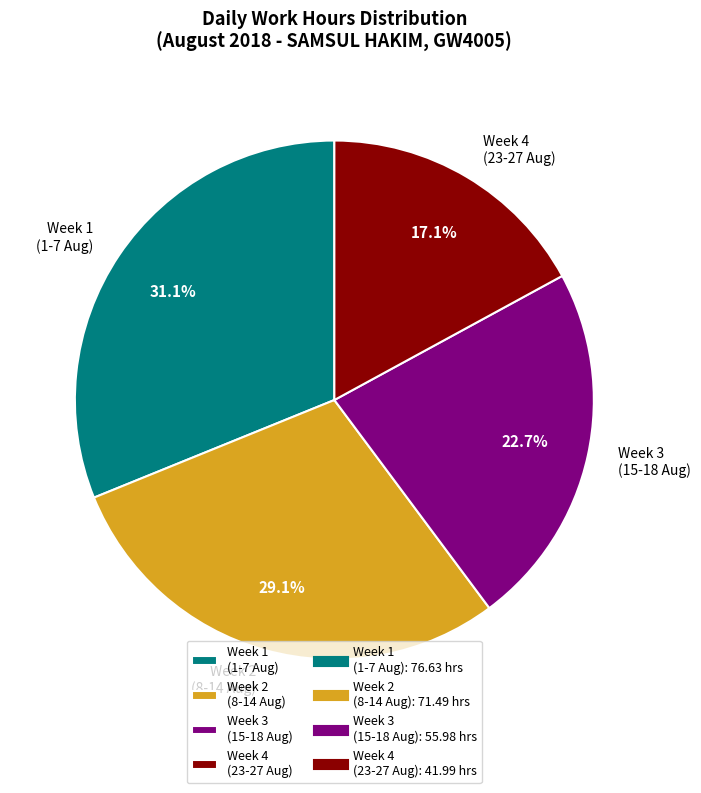

Count the number of slices in the pie.

4